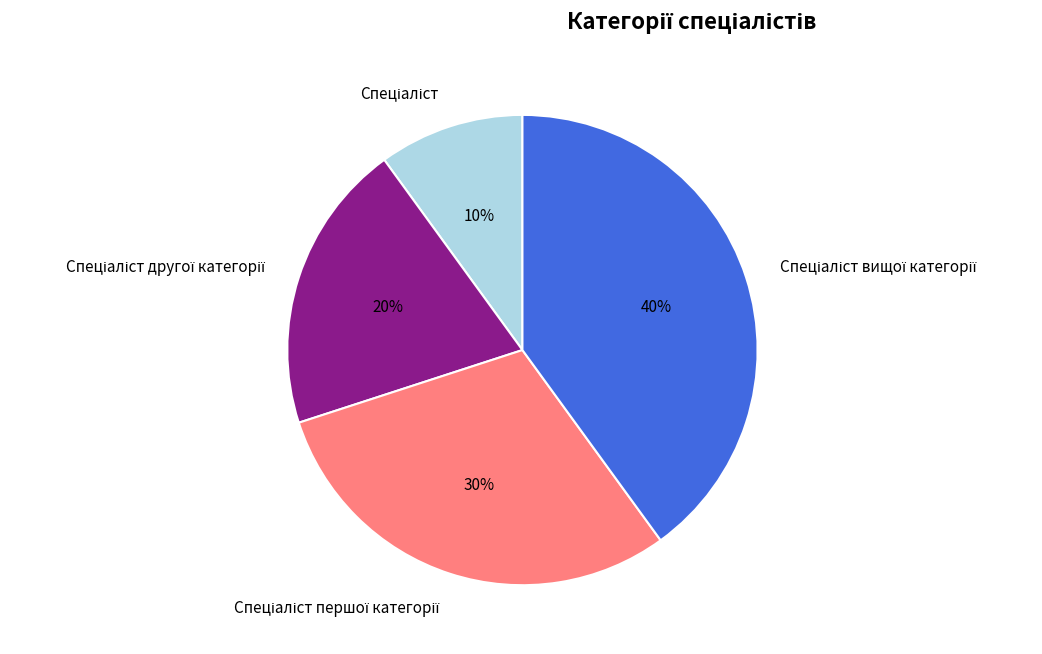

To the nearest percent, what is the average slice percentage?

25%